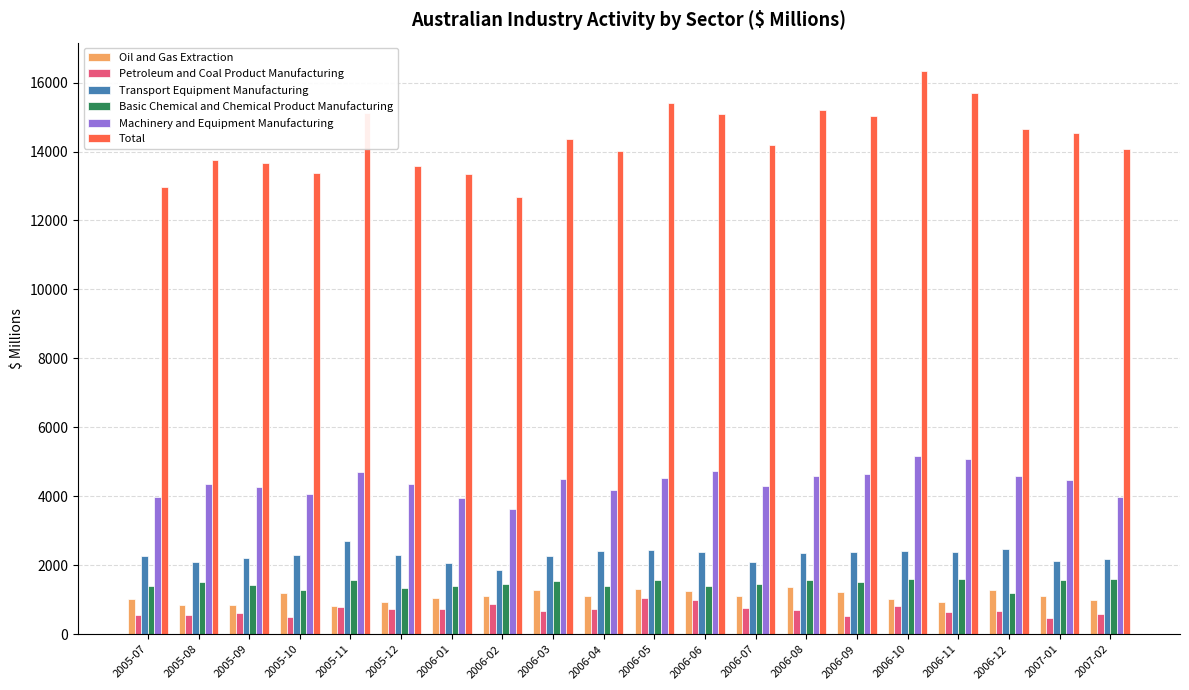

What value does the Oil and Gas Extraction series have at 2007-02, to the nearest 10?

980